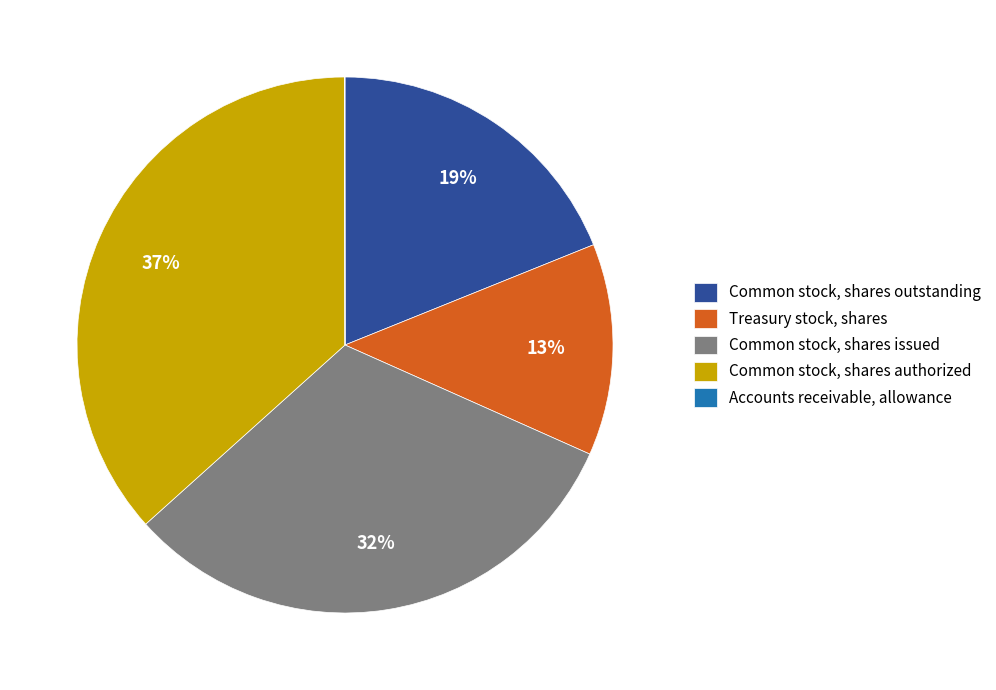

To the nearest percent, what is the difference between the Common stock, shares authorized and Common stock, shares outstanding slice percentages?

18%